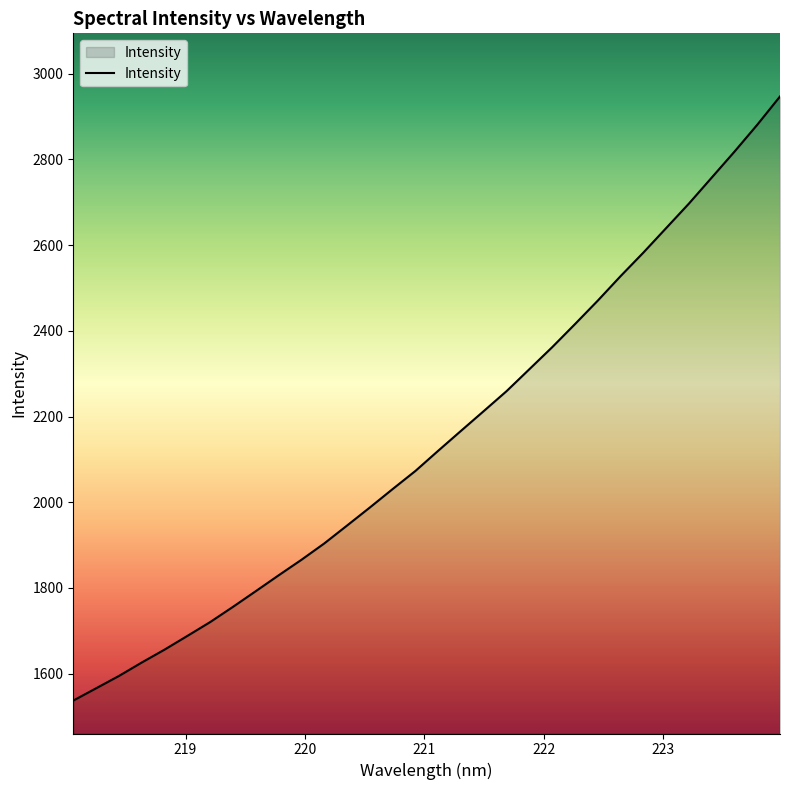

What is the difference between the maximum and minimum values?

1410.2